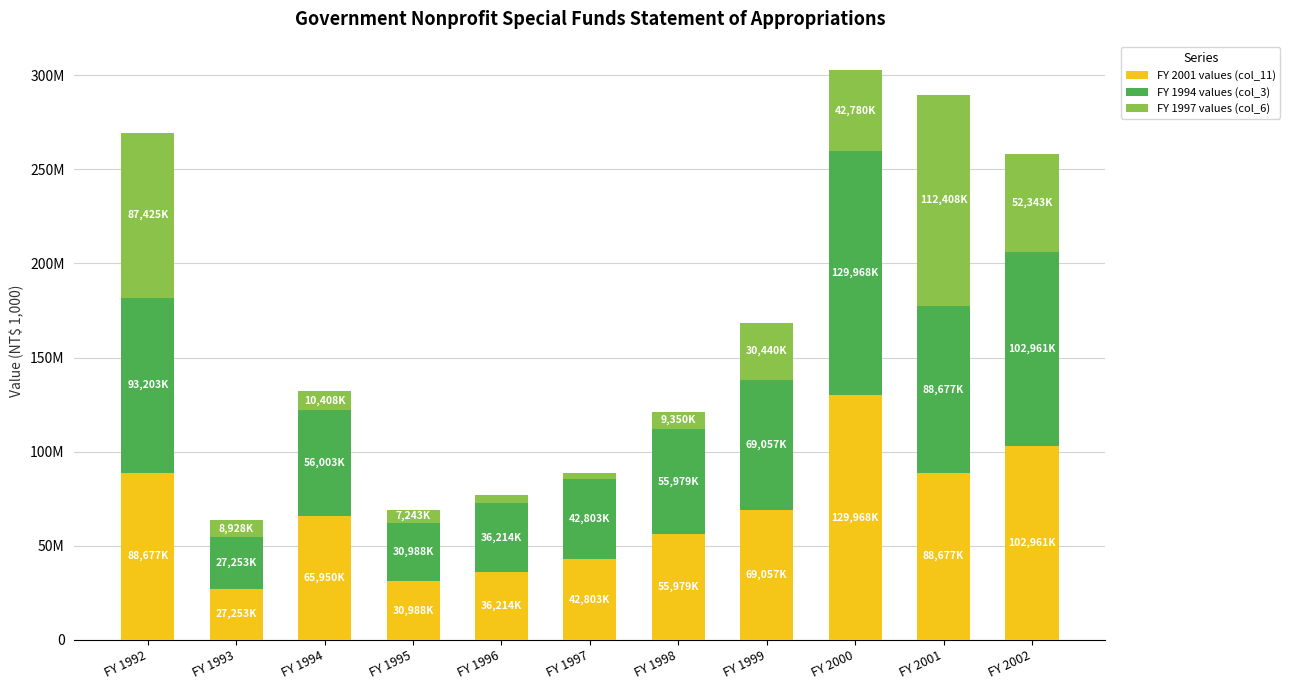

Read the FY 2001 values (col_11) value at FY 1996.

36214997